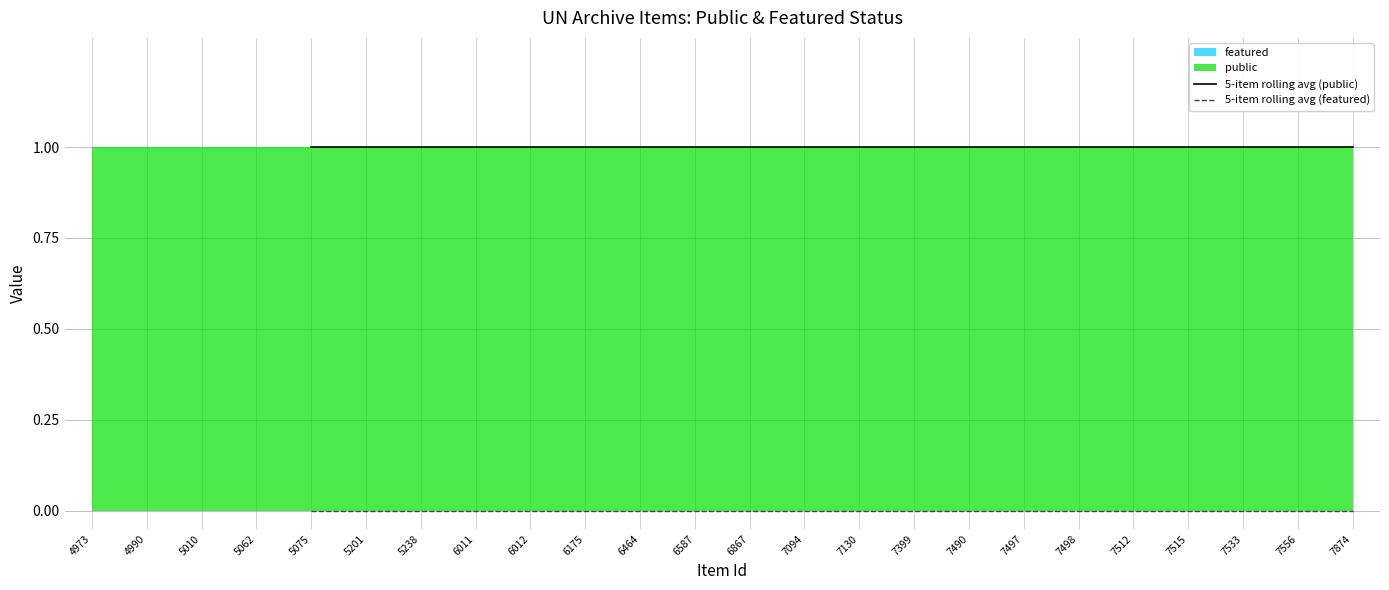

Reading left to right, what are all the values shown in this chart?

5-item rolling avg (public): 1	1	1	1	1	1	1	1	1	1	1	1	1	1	1	1	1	1	1	1
5-item rolling avg (featured): 0	0	0	0	0	0	0	0	0	0	0	0	0	0	0	0	0	0	0	0